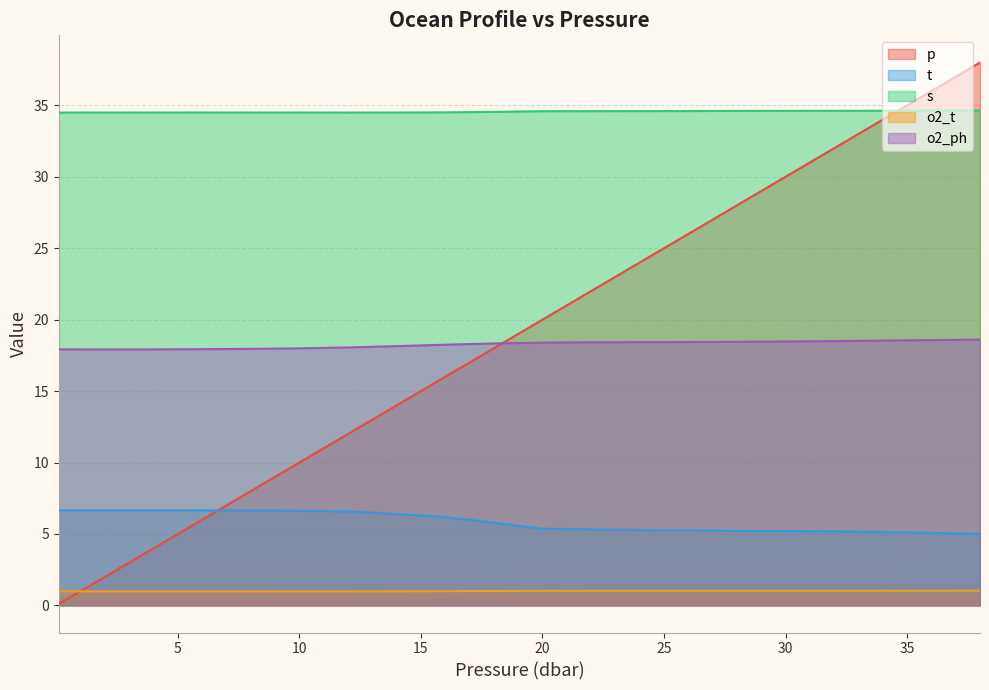

Reading right to left, transcribe all the data shown in this chart.

p: 38.0	36.0	34.0	32.0	30.0	28.0	26.0	24.0	22.0	20.0	18.0	16.0	14.0	12.0	10.0	8.0	6.0	4.0	2.0	0.1
t: 5.0	5.1	5.1	5.2	5.2	5.2	5.2	5.3	5.3	5.4	5.8	6.2	6.4	6.6	6.6	6.6	6.6	6.6	6.6	6.7
s: 34.6	34.6	34.6	34.6	34.6	34.6	34.6	34.6	34.6	34.6	34.5	34.5	34.5	34.5	34.5	34.5	34.5	34.5	34.5	34.5
o2_t: 1.0	1.0	1.0	1.0	1.0	1.0	1.0	1.0	1.0	1.0	1.0	1.0	1.0	1.0	1.0	1.0	1.0	1.0	1.0	1.0
o2_ph: 18.6	18.6	18.5	18.5	18.5	18.4	18.4	18.4	18.4	18.4	18.3	18.2	18.1	18.1	18.0	18.0	17.9	17.9	17.9	17.9